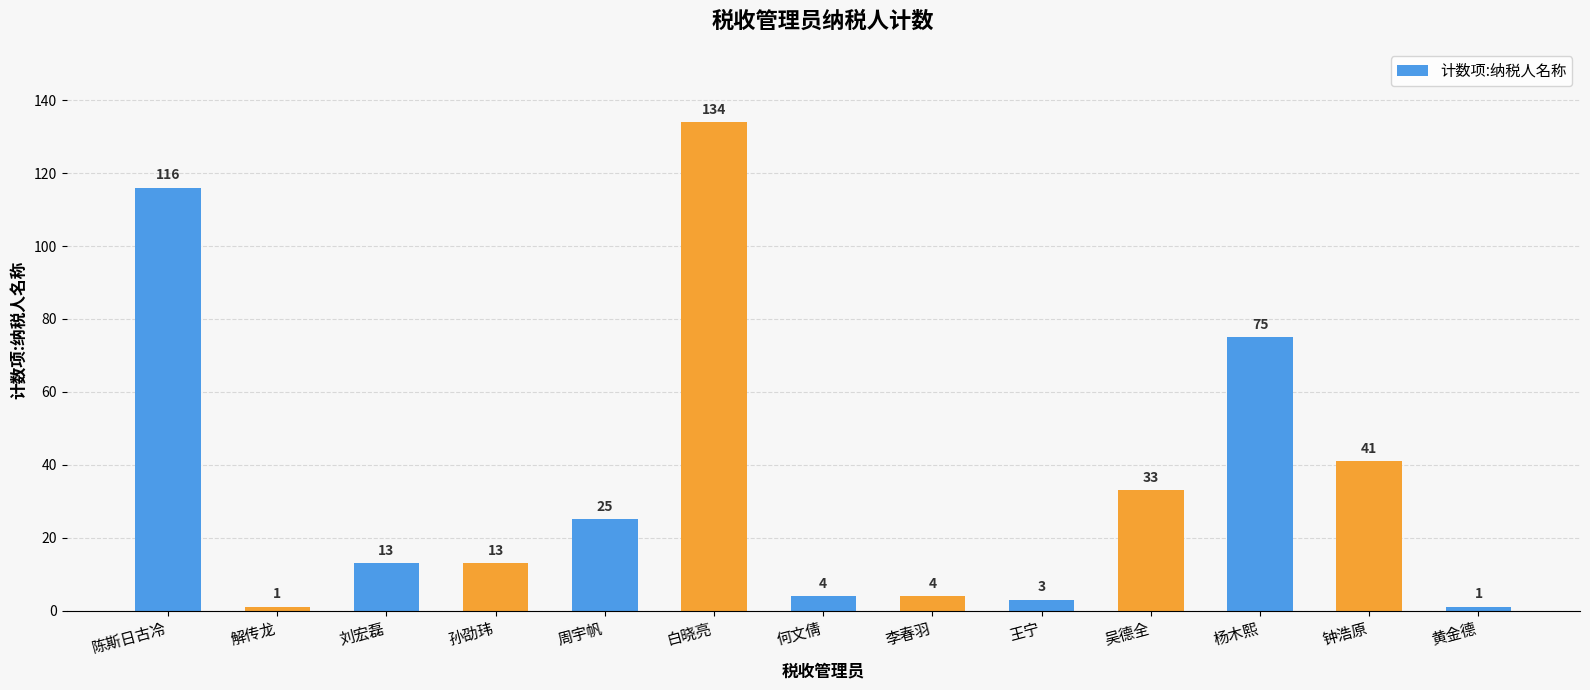

What position from the right is 陈斯日古冷?

13